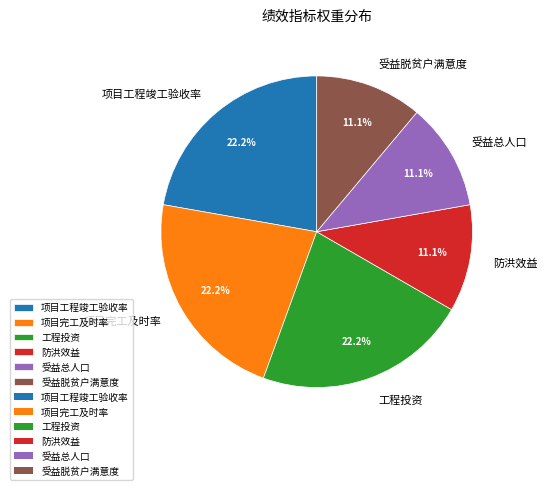

The 防洪效益 slice represents 25% of the pie. True or false?

False